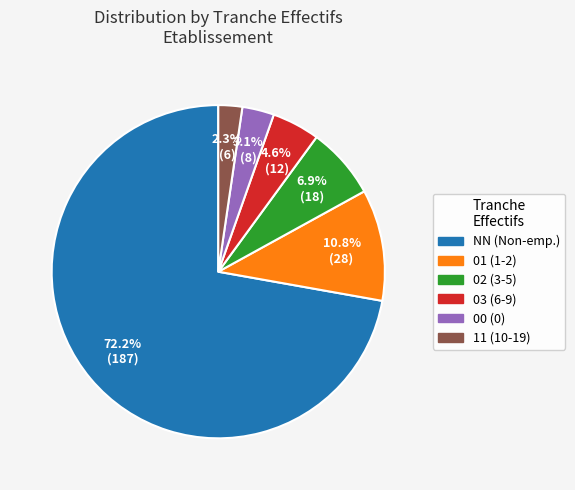

Is there any slice that represents more than half of the pie?

Yes